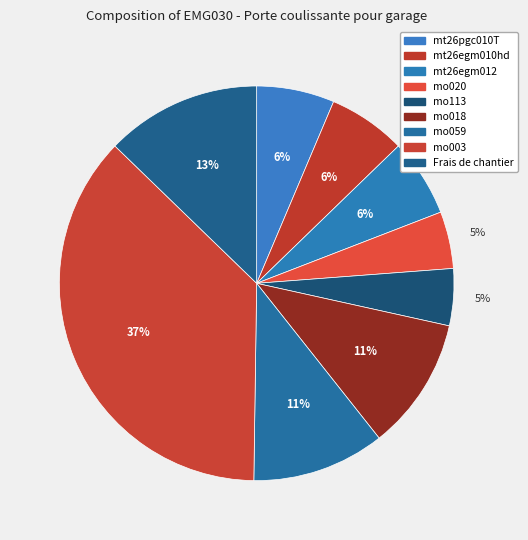

What percentage is the mo059 slice, to the nearest percent?

11%